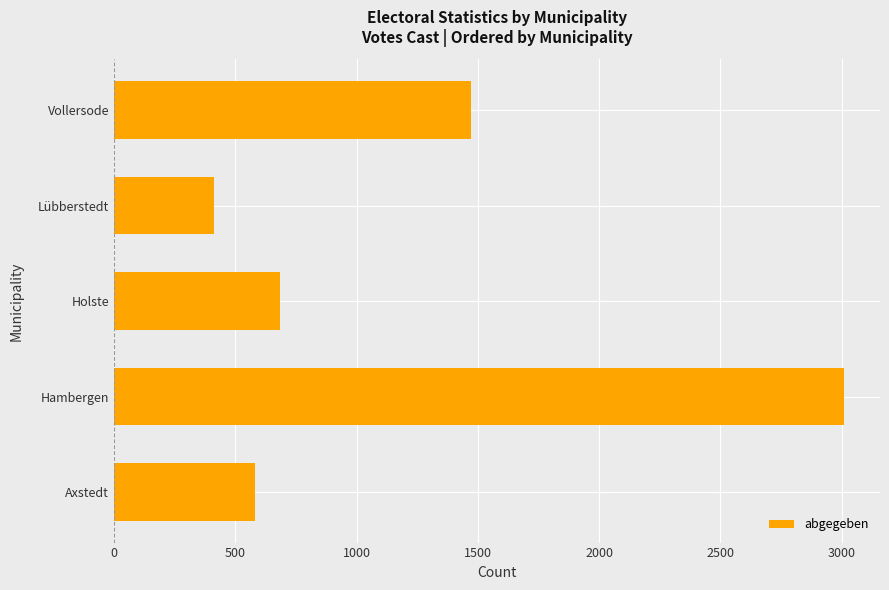

The chart shows a value of 413 at Lübberstedt. True or false?

True